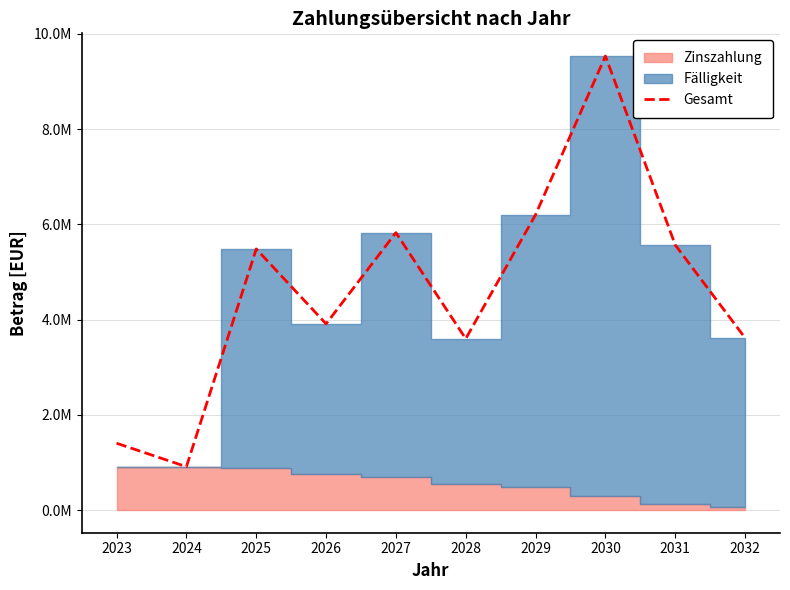

Where is the first local minimum?

2024